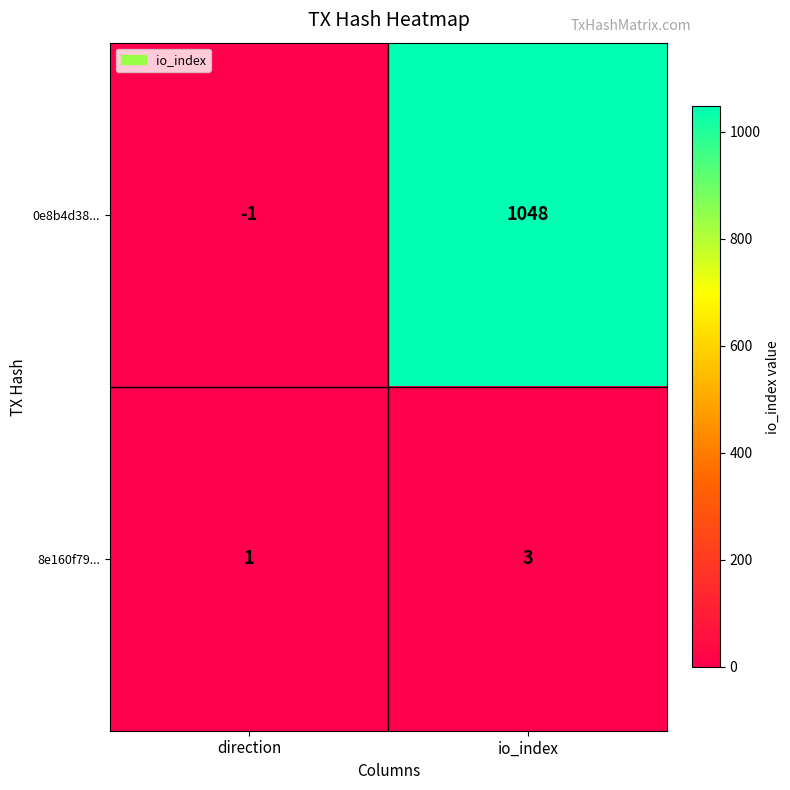

What is the smallest value displayed?

-1